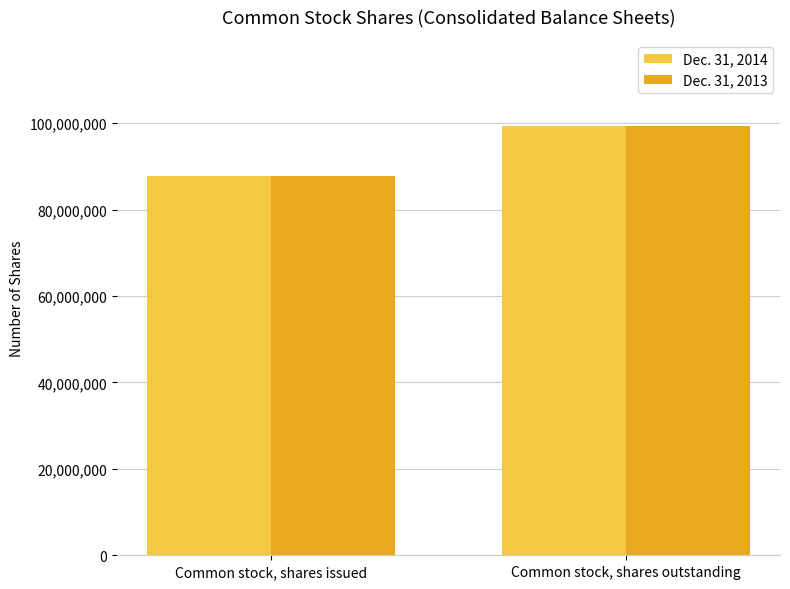

Reading left to right, list all the values displayed in this chart.

Dec. 31, 2014: Common stock, shares issued=87700000	Common stock, shares outstanding=99413000
Dec. 31, 2013: Common stock, shares issued=87700000	Common stock, shares outstanding=99413000